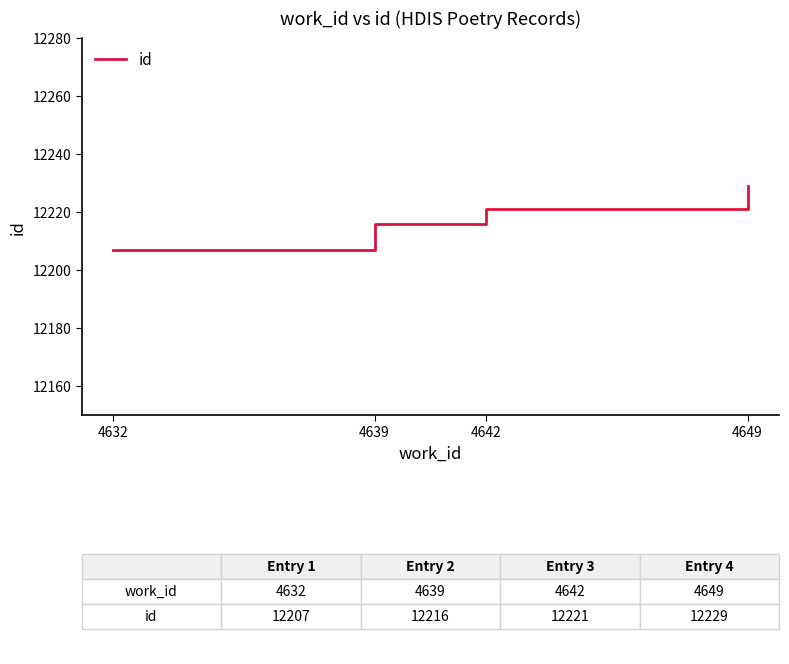

The chart shows a value of 8210 at 4649. True or false?

False